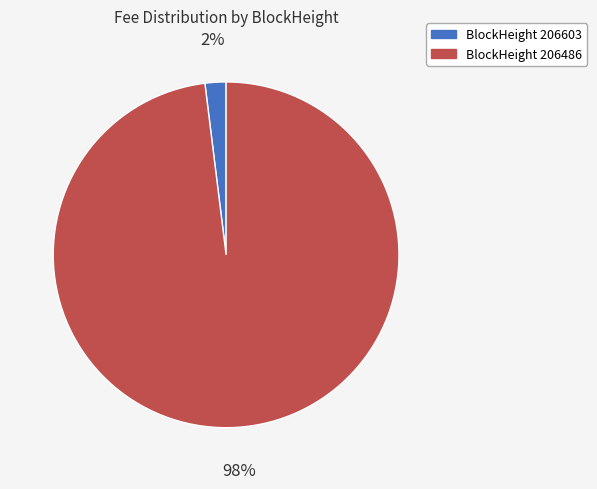

Count the number of slices in the pie.

2